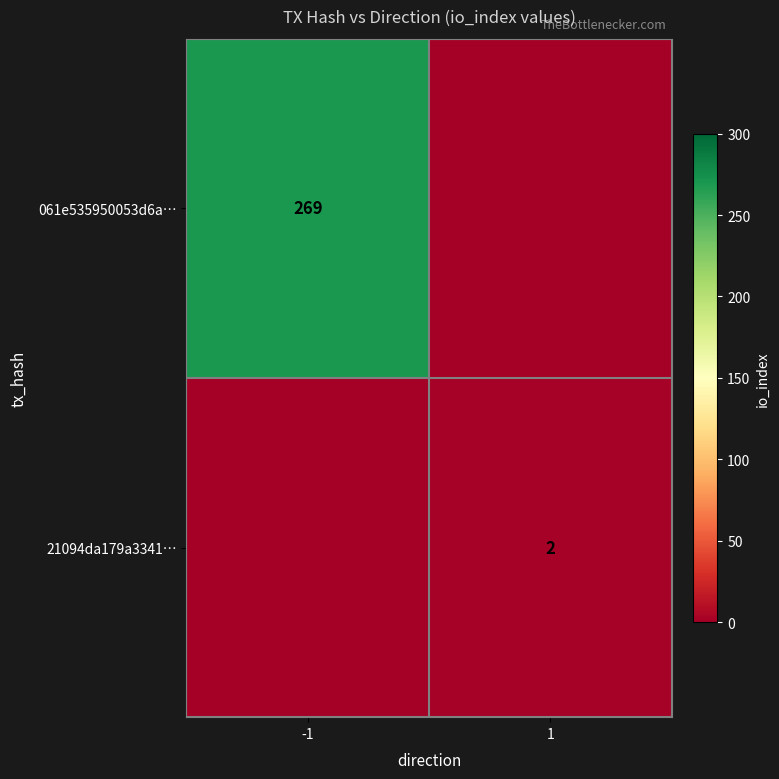

The 21094da179a3341… series shows 1 at 1. True or false?

False